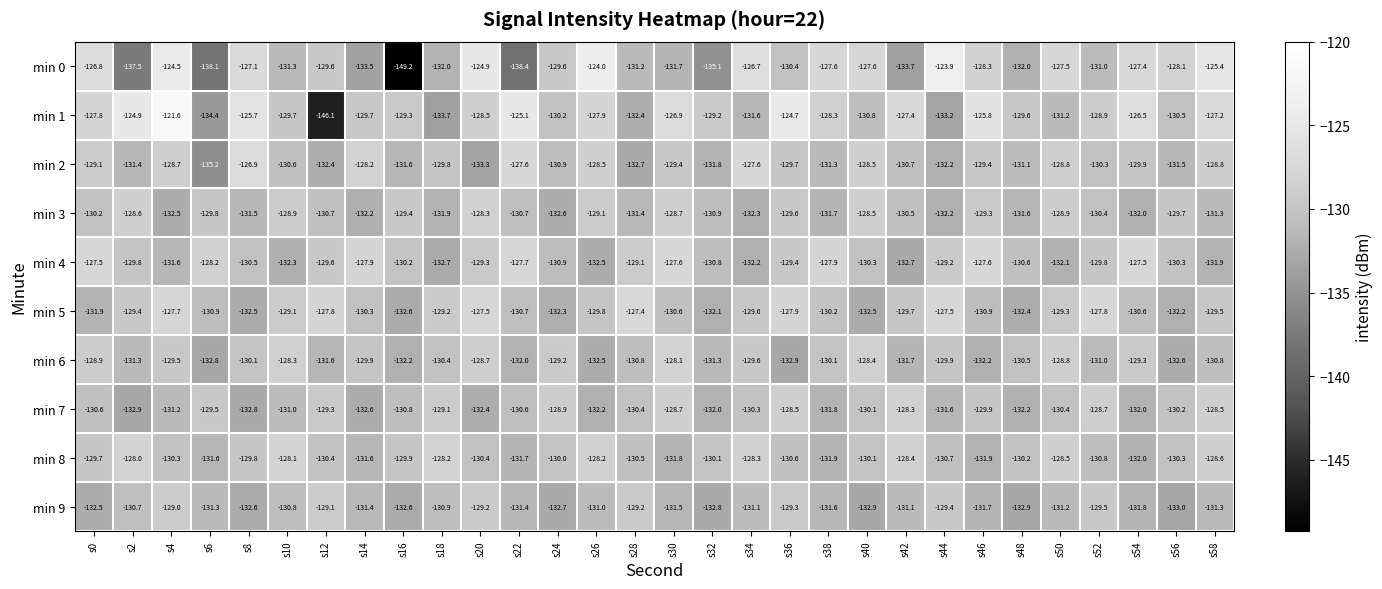

What is the sum of the min 9 values at s28 and s38?

-260.8